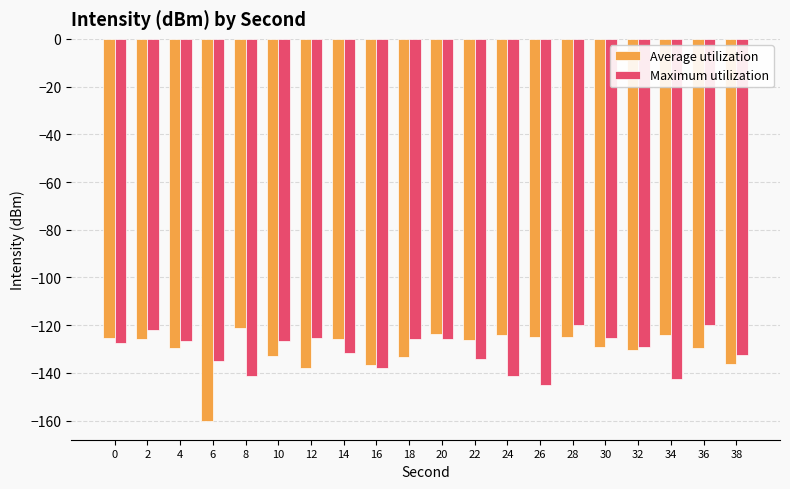

What is the maximum value for Average utilization?

-121.1